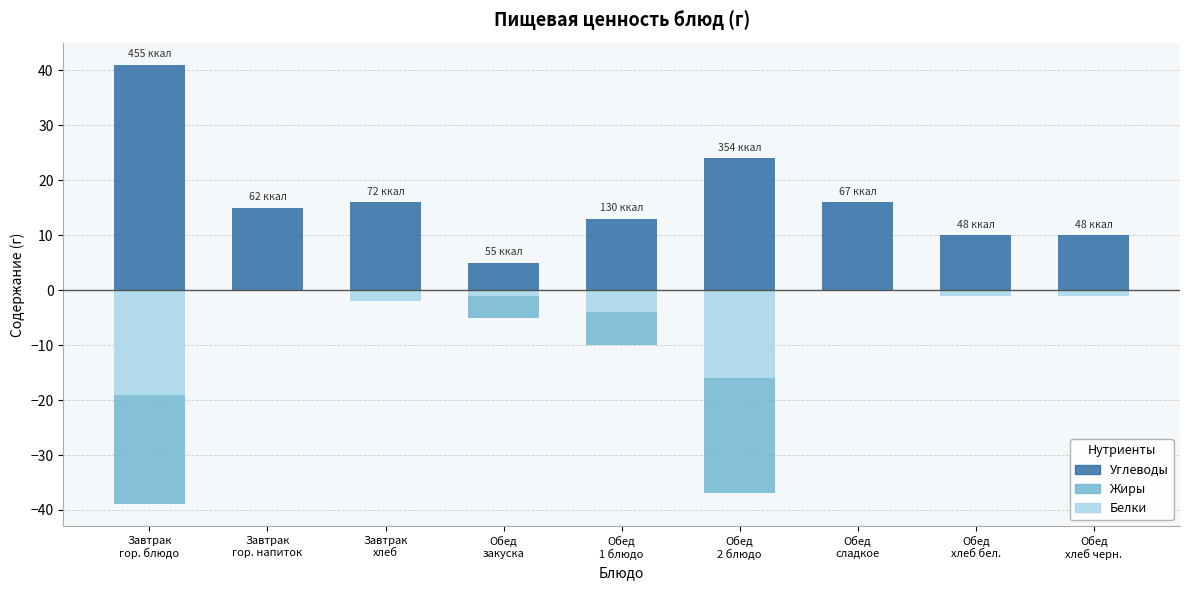

How many data points in Белки are less than -1?

4